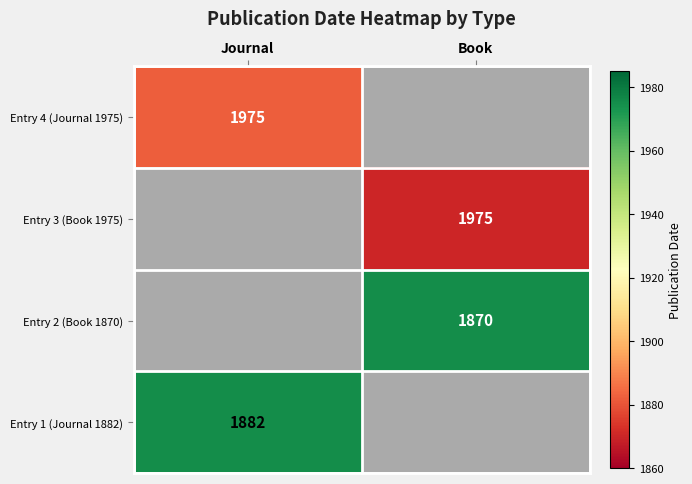

The Entry 1 (Journal 1882) series shows 606 at Book. True or false?

False